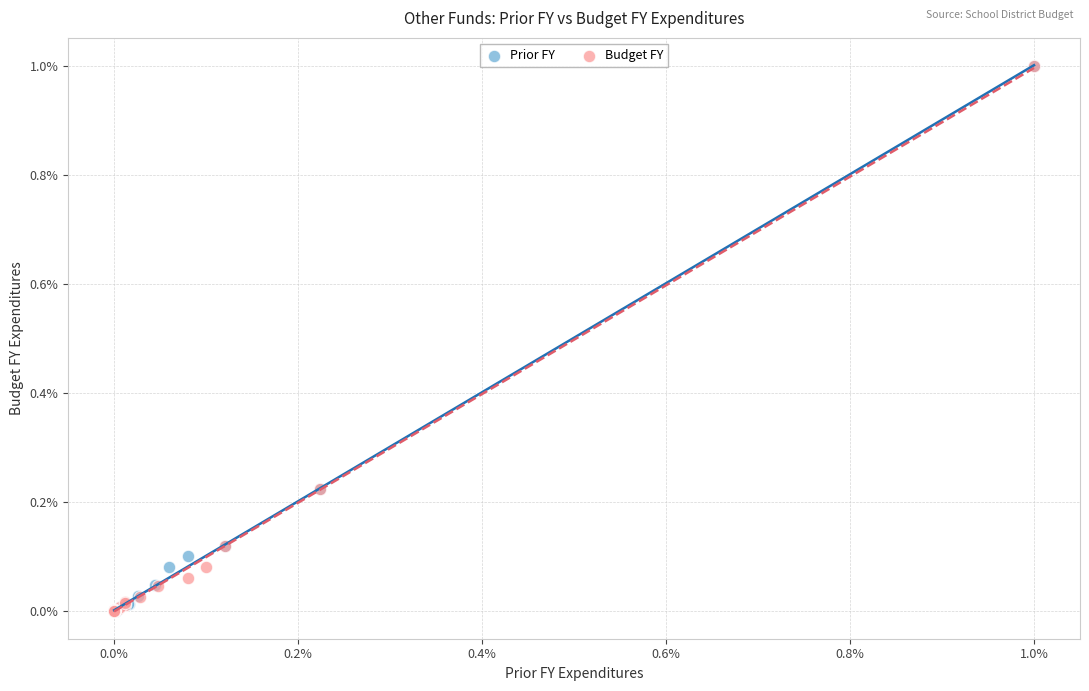

What are all the series names shown in the legend?

Prior FY, Budget FY